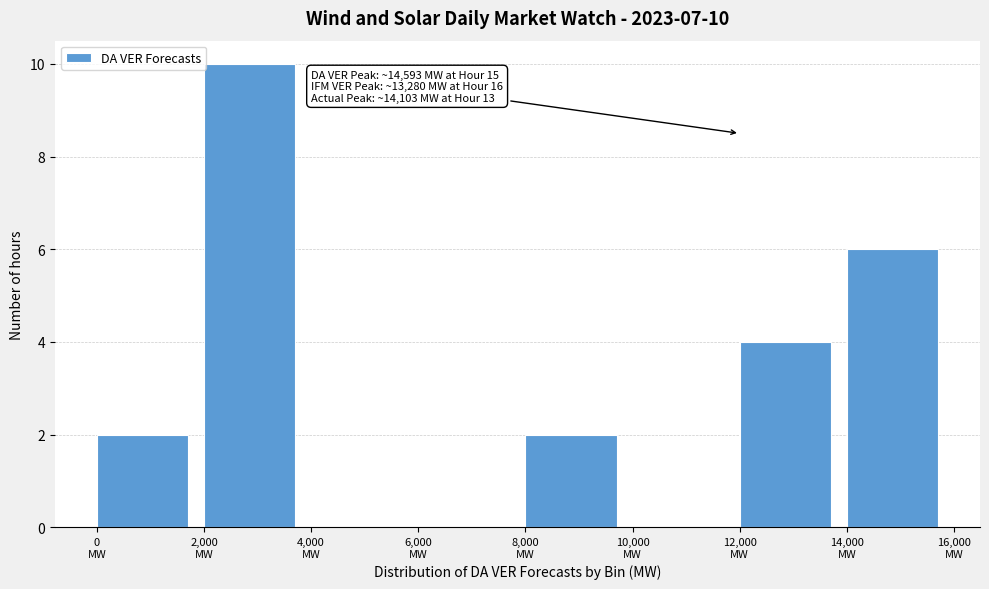

Which range on the x-axis has the tallest bar?

2000 to 4000